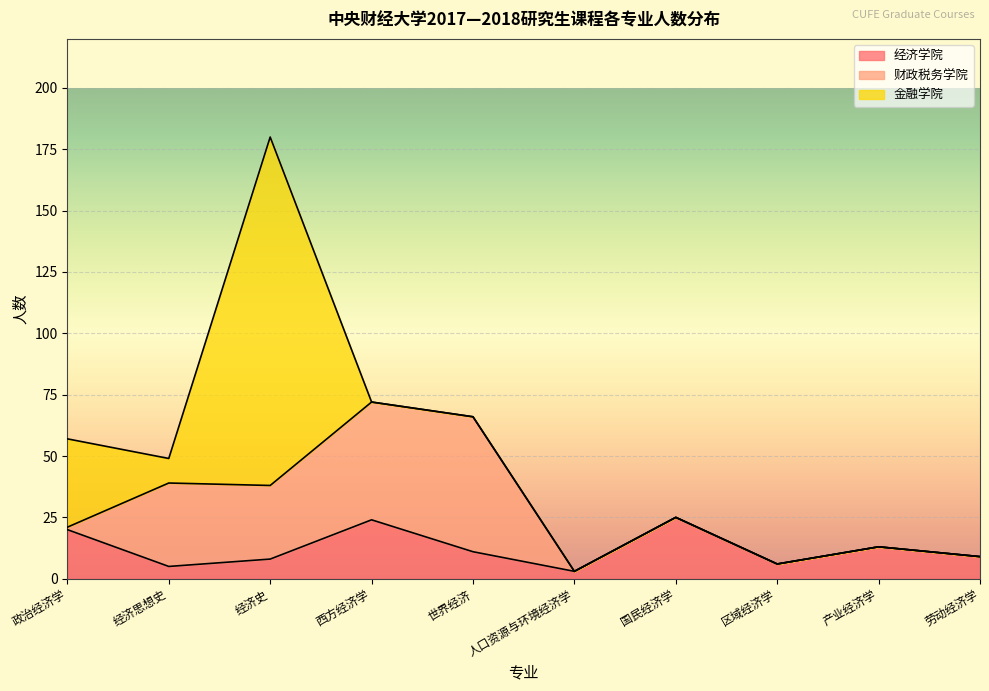

Reading right to left, transcribe all the data shown in this chart.

经济学院: 9	13	6	25	3	11	24	8	5	20
财政税务学院: 0	0	0	0	0	55	48	30	34	1
金融学院: 0	0	0	0	0	0	0	142	10	36